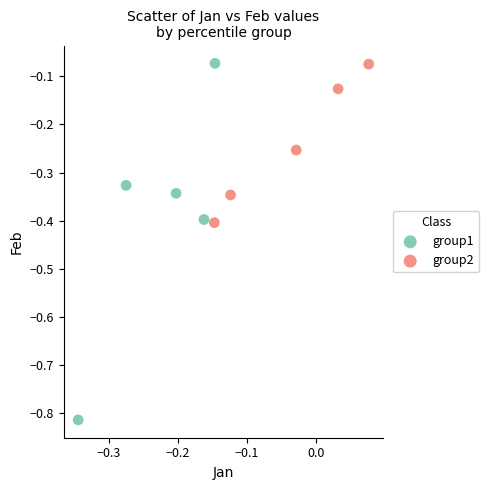

Which series contains the lowest Y value?

group1